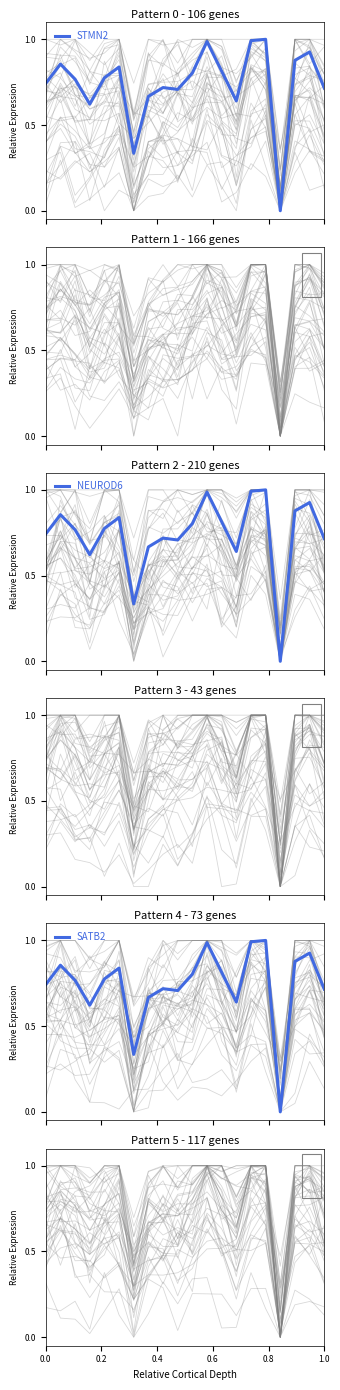

True or false: STMN2 and SATB2 intersect in this chart.

False